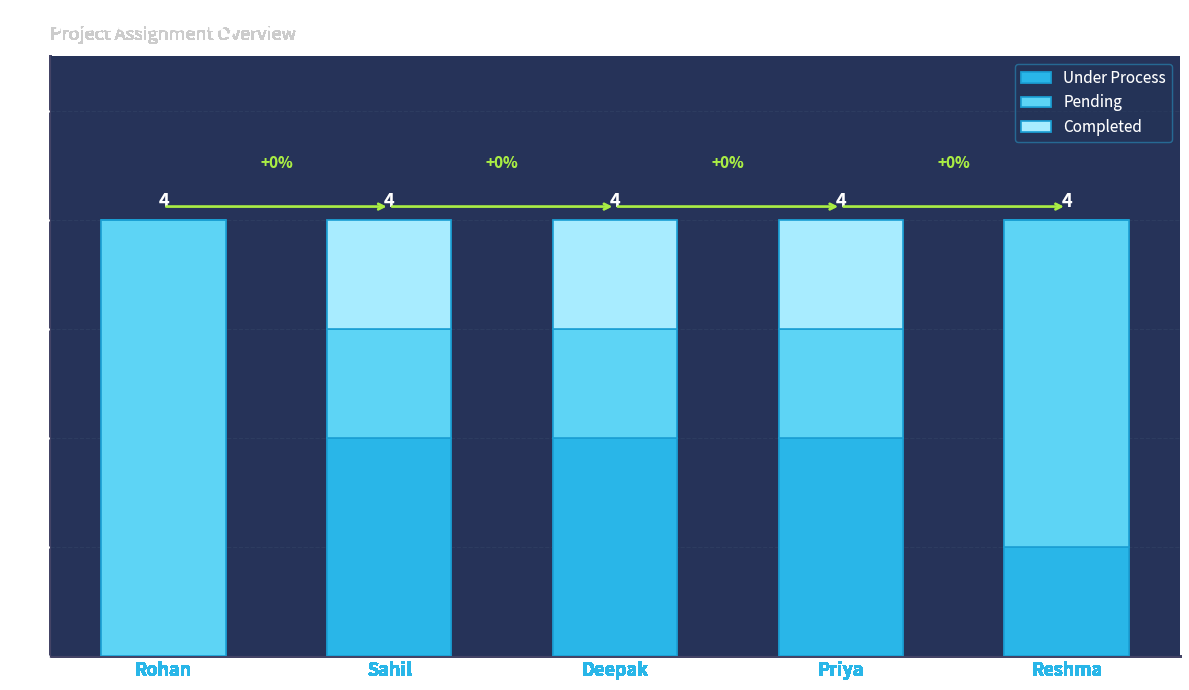

What is the total value across all series at Deepak?

4